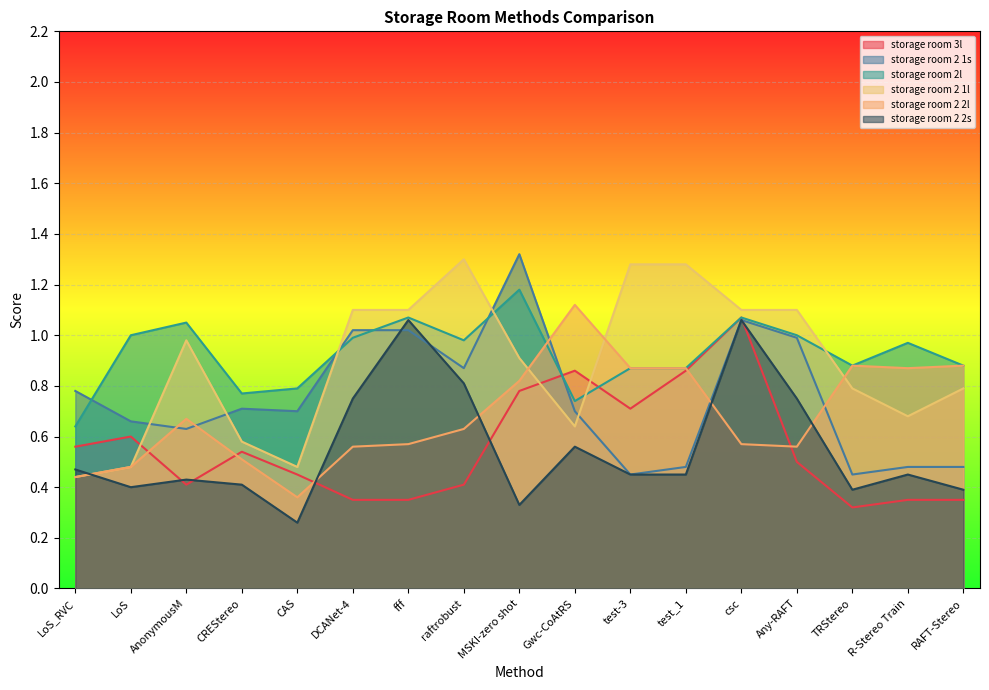

How many lines are shown in the chart?

6